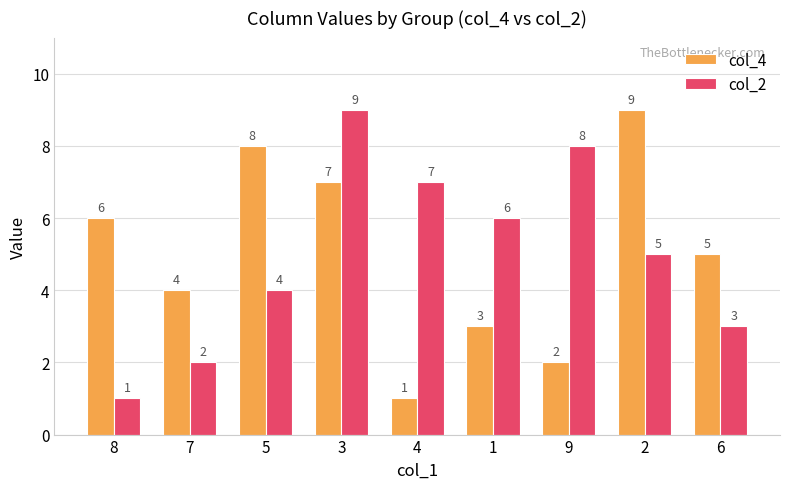

How many series are shown in this chart?

2